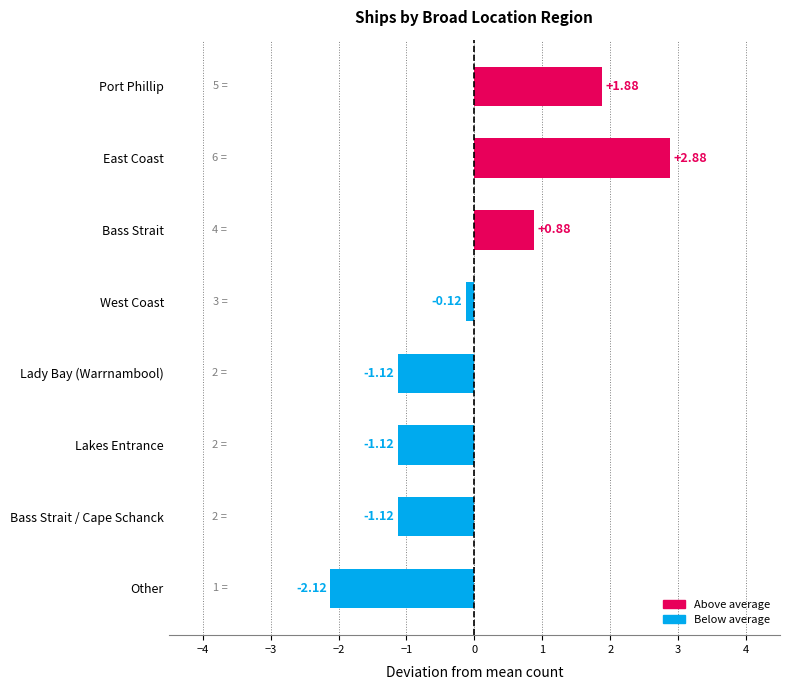

What is the difference between the second highest and minimum values?

4.0